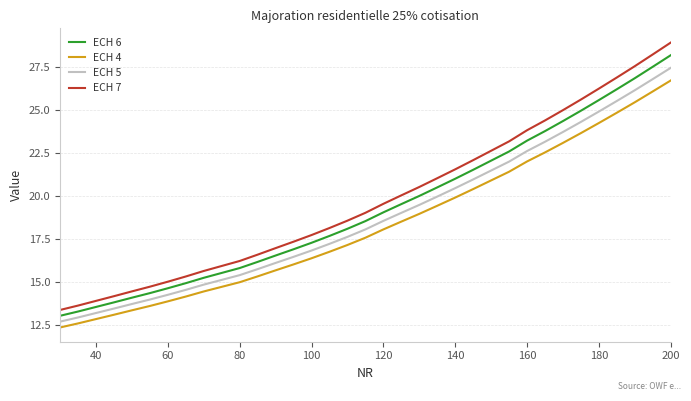

True or false: ECH 4 and ECH 7 intersect in this chart.

False